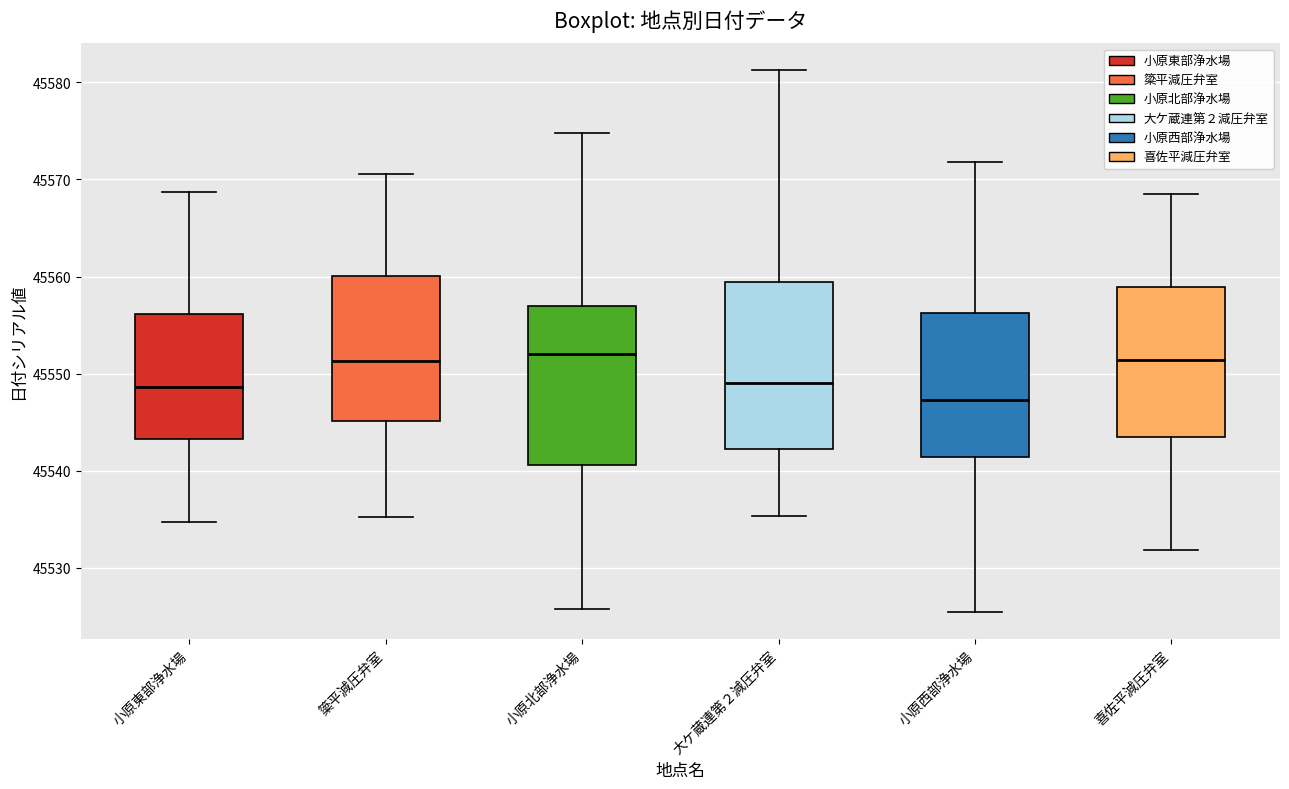

Where is the upper edge of the box for 小原東部浄水場 on the y-axis? The values are not printed on the chart, so give them approximately, as read against the axis.

45556